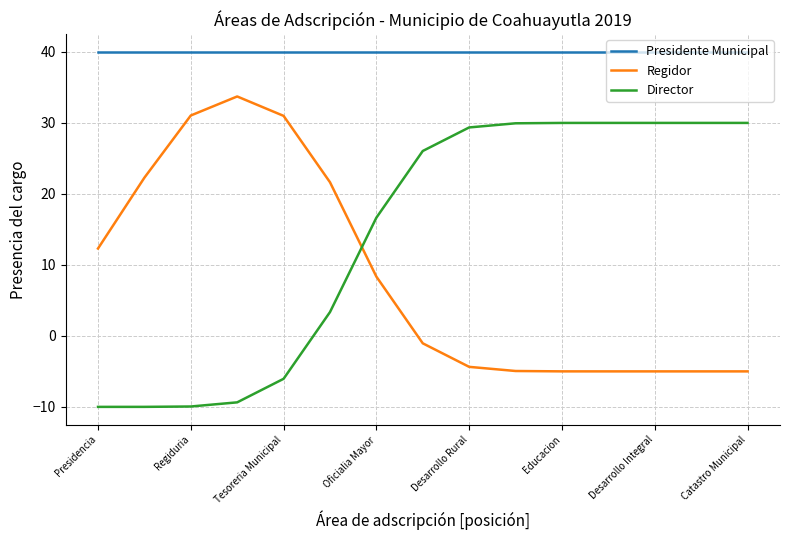

What is the lowest value of the Director series?

-10.0